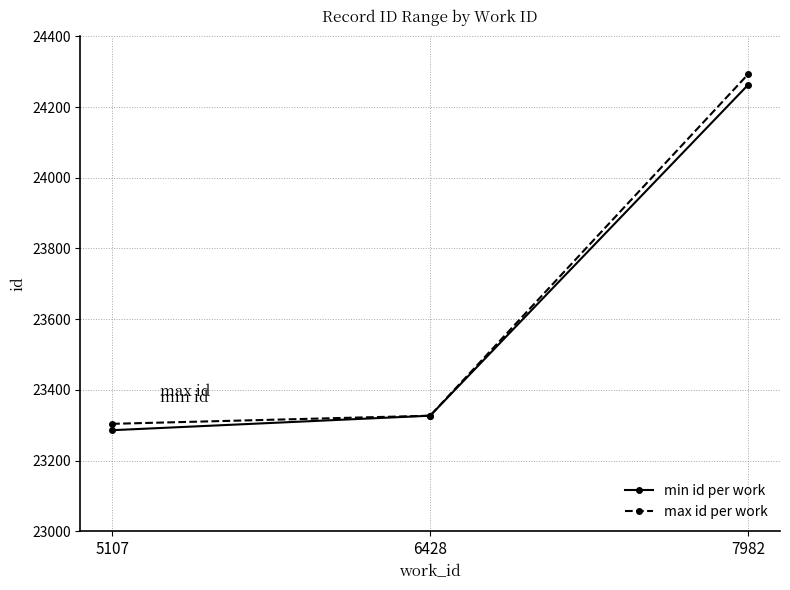

Reading left to right, extract all data points from this chart.

min id per work: 23286	23327	24263
max id per work: 23304	23327	24293